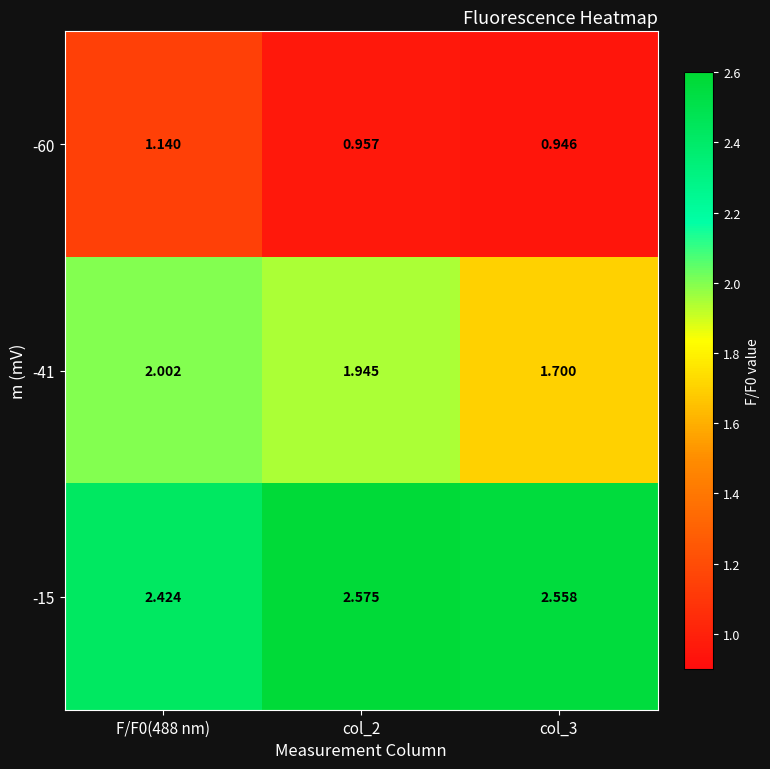

How many series are shown in this chart?

3